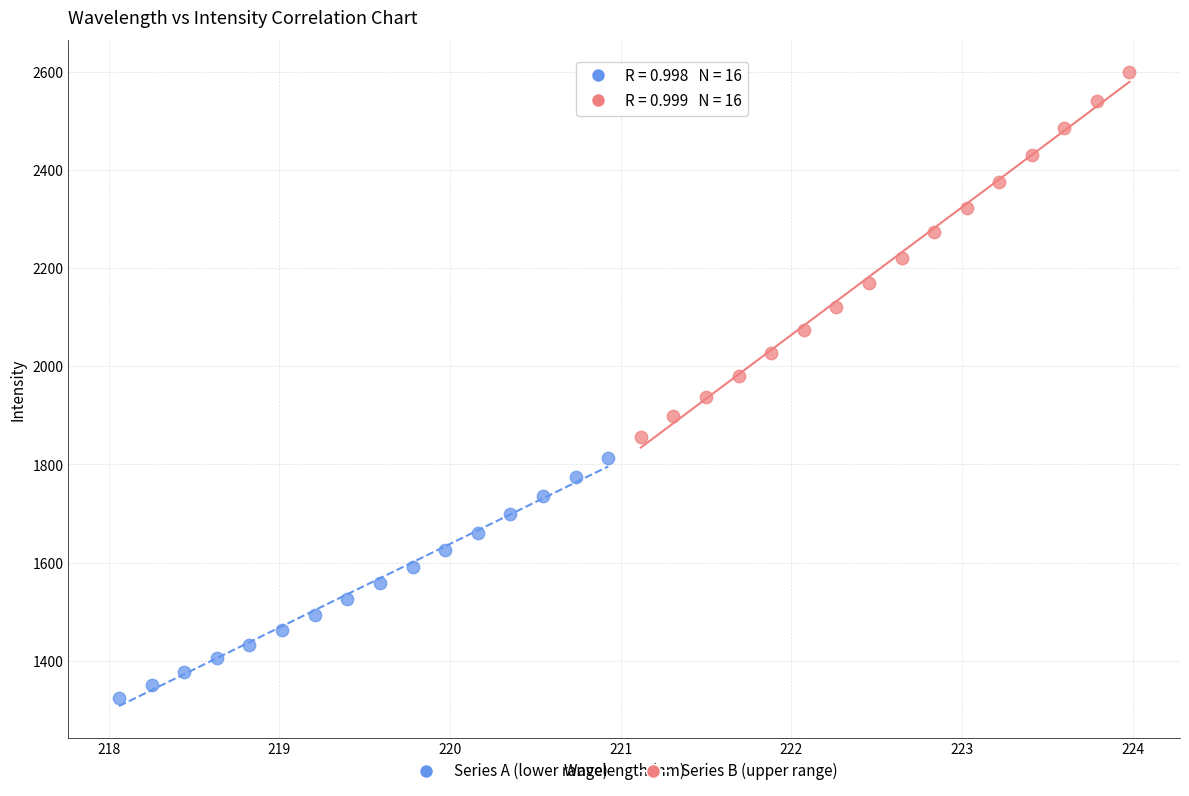

Which series reaches the minimum Y coordinate?

Series A (lower range)